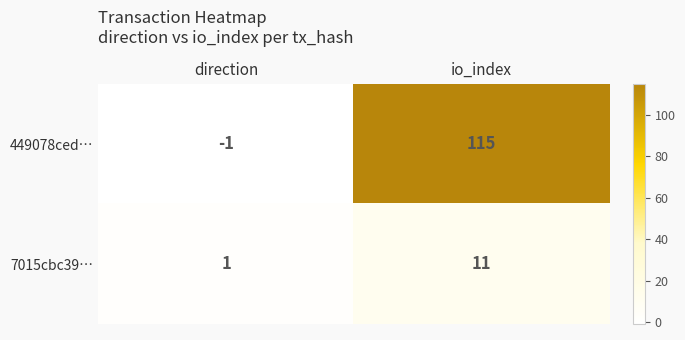

Reading left to right, extract all data points from this chart.

449078ced…: -1	115
7015cbc39…: 1	11